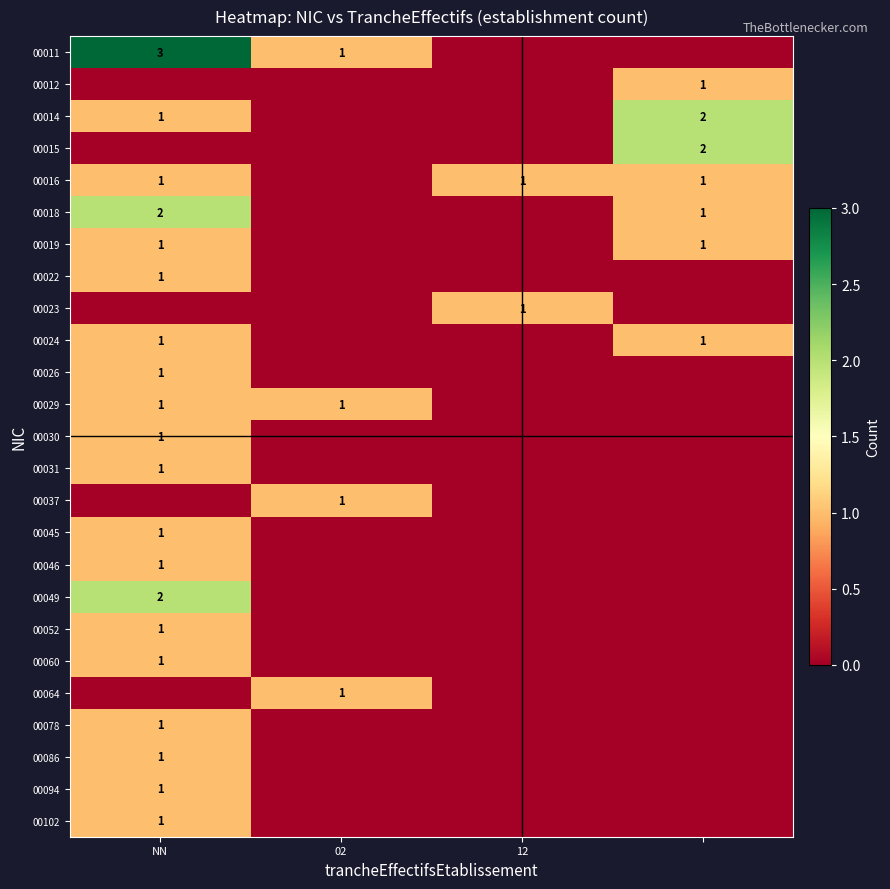

Count the 00014 values in the range 0 to 2.

4